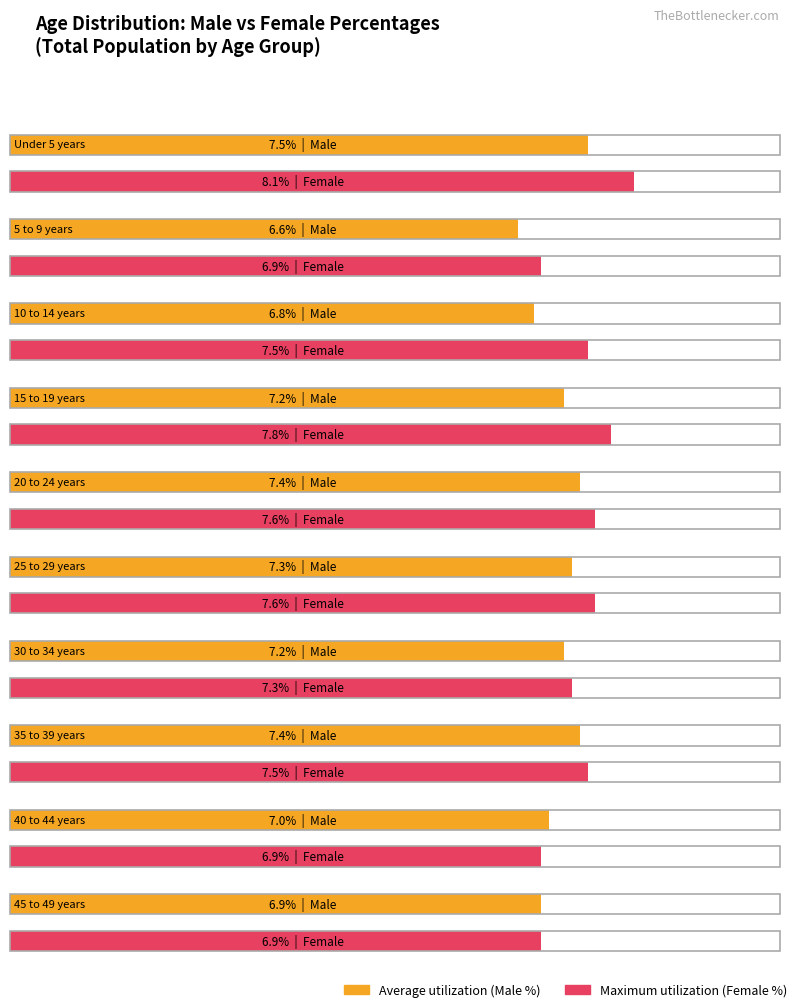

At how many categories does at least one series exceed 7?

7